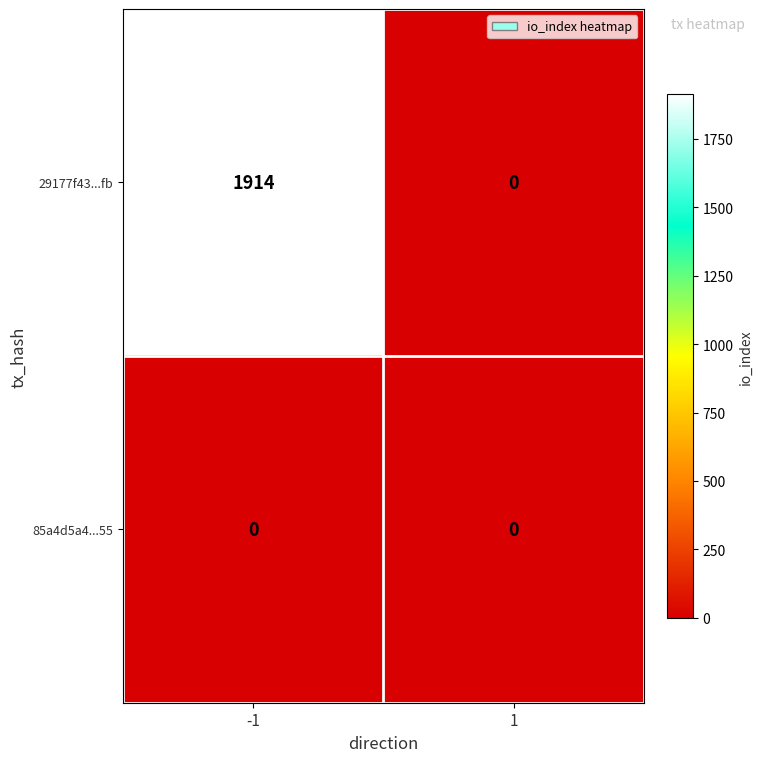

What is the maximum value for 29177f43...fb?

1914